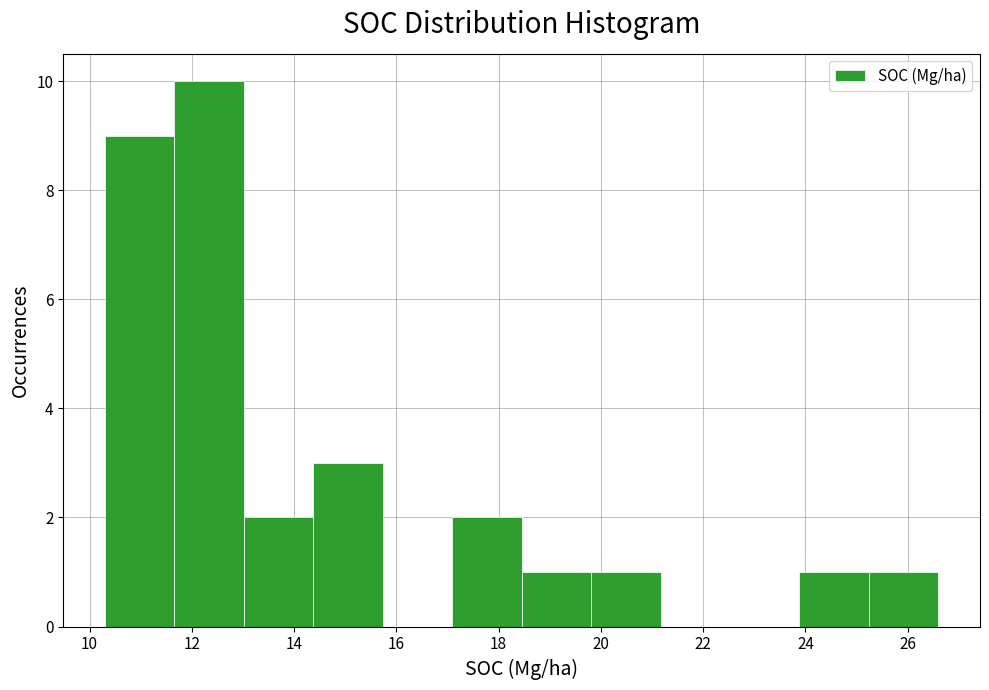

What is the height of the bar covering 23.8 to 25.2 on the x-axis? Neither the bar edges nor the heights are printed on the chart, so give them approximately, as read against the axes.

1